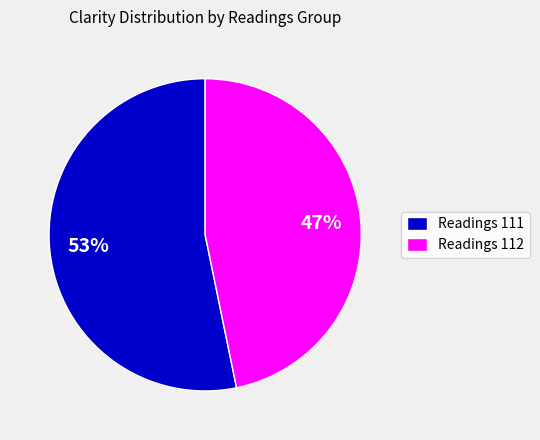

To the nearest percent, what is the average slice percentage?

50%